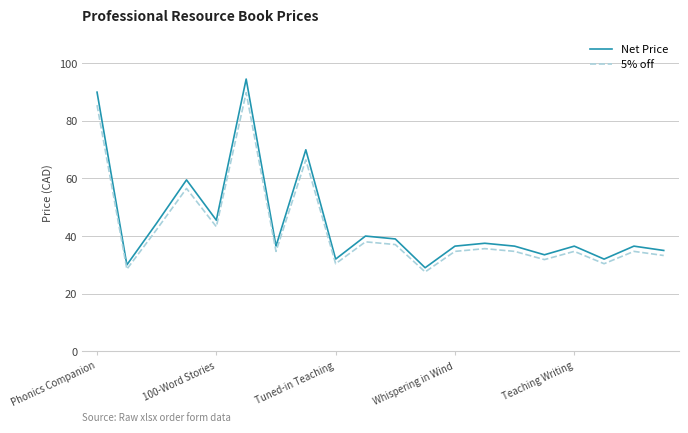

Rank the series by their maximum value, from lowest to highest.

5% off, Net Price